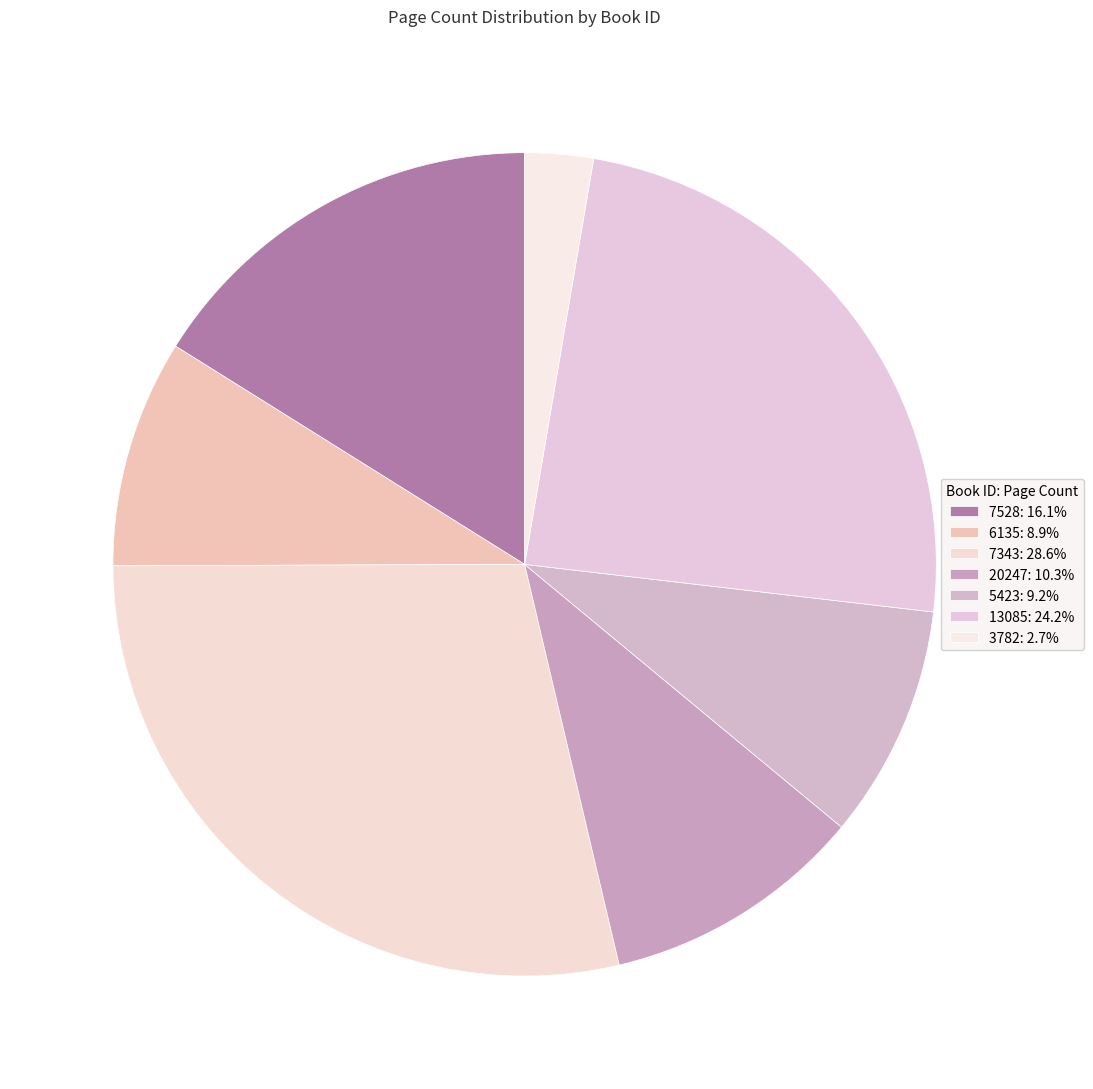

Is it true that 20247 is 24% of the pie?

False